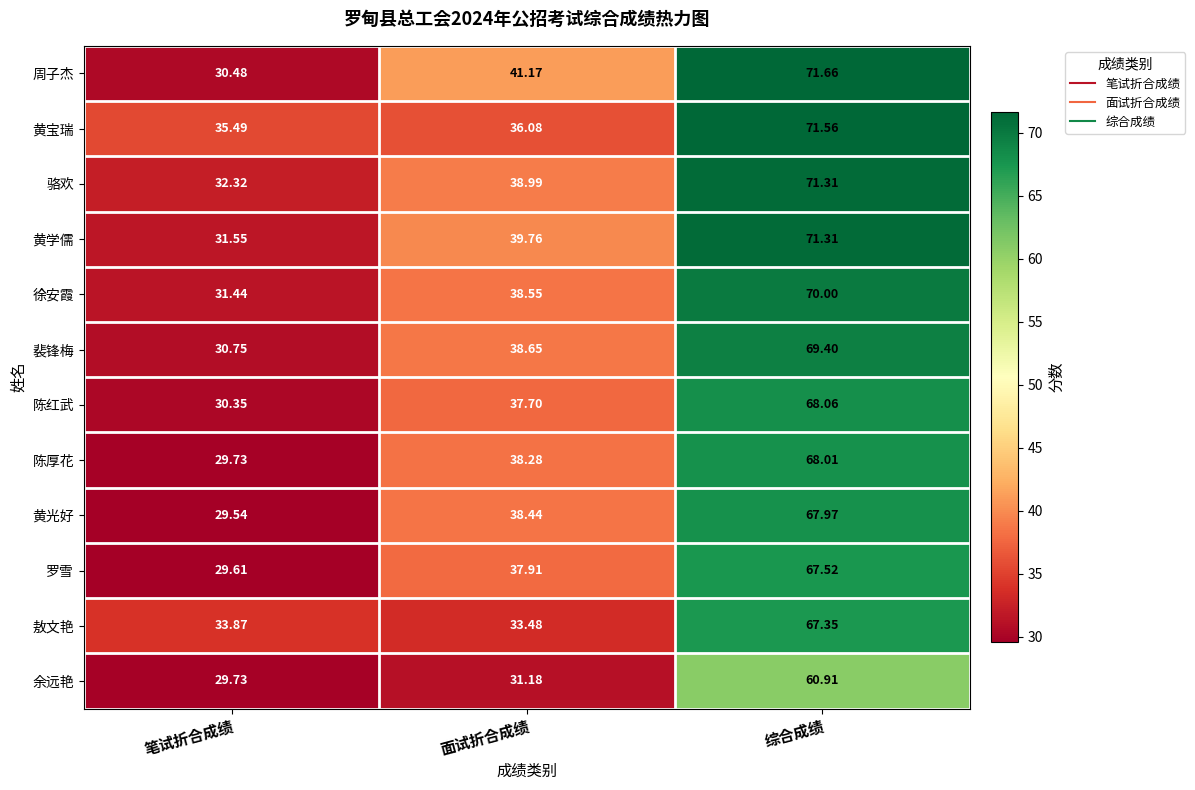

Rank the categories by 黄学儒 value from lowest to highest.

笔试折合成绩, 面试折合成绩, 综合成绩